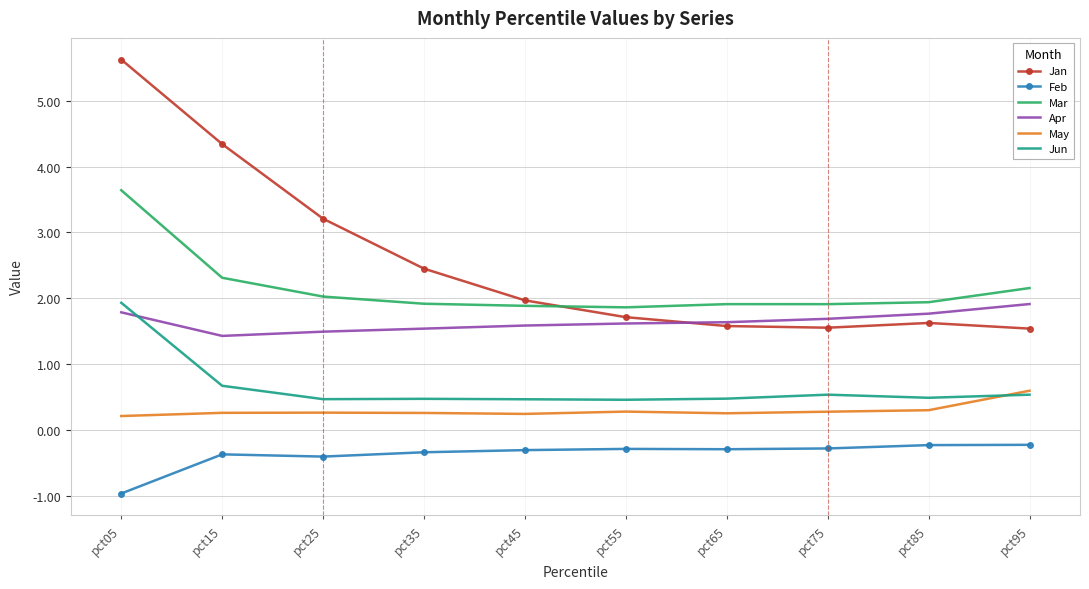

At how many categories does at least one series exceed 1?

10